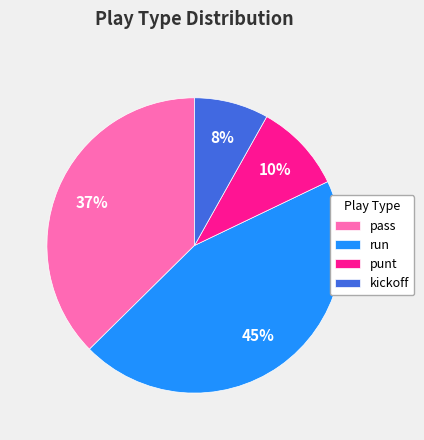

Which slice is the smallest?

kickoff